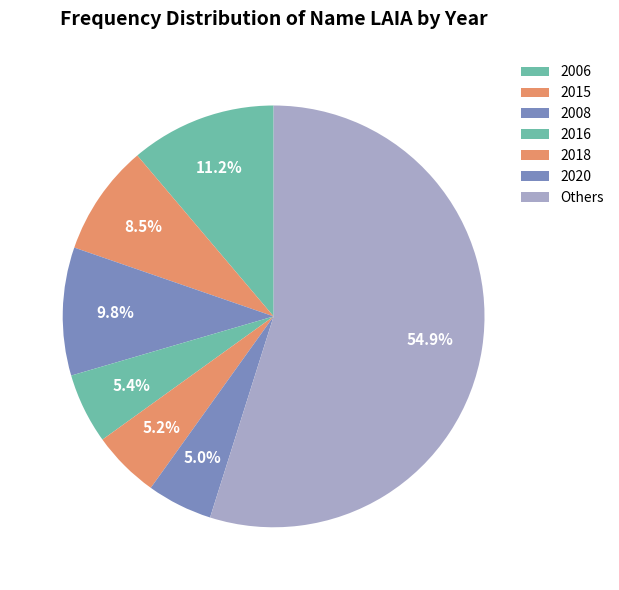

How many slices are in this pie chart?

7